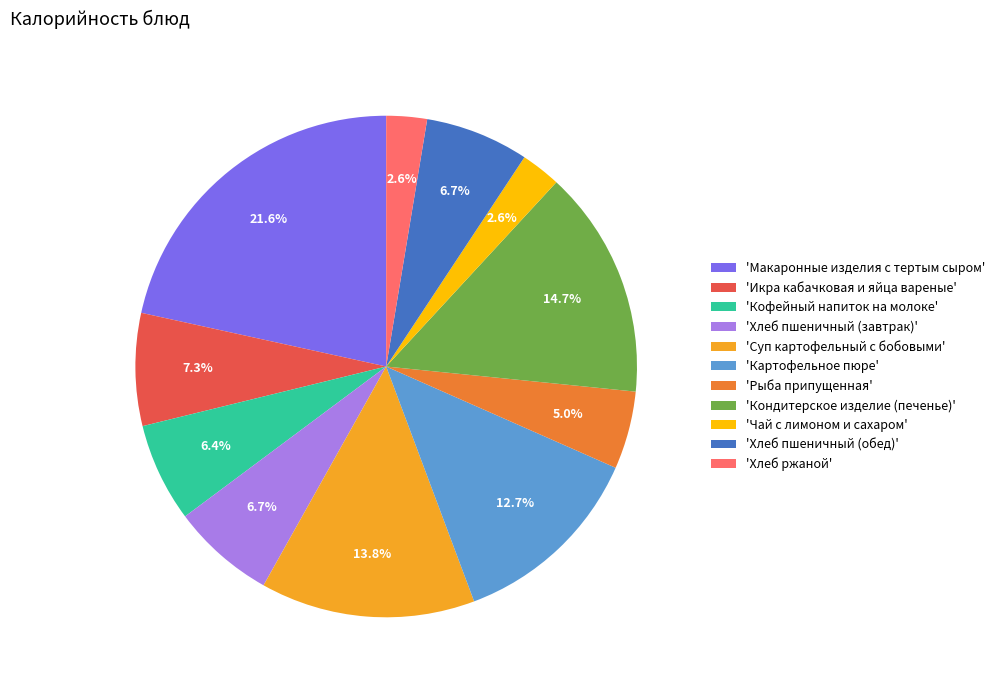

Approximately how many times larger is the value at 'Рыба припущенная' compared to 'Чай с лимоном и сахаром'?

1.9